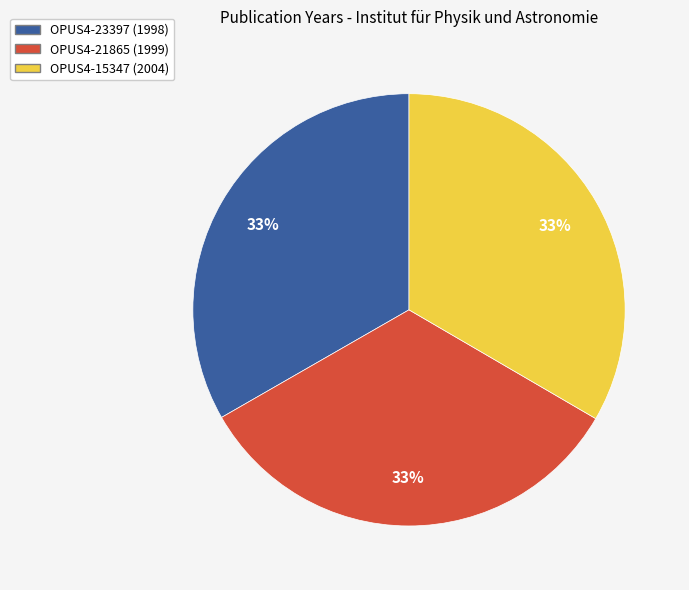

How many segments does this pie chart have?

3